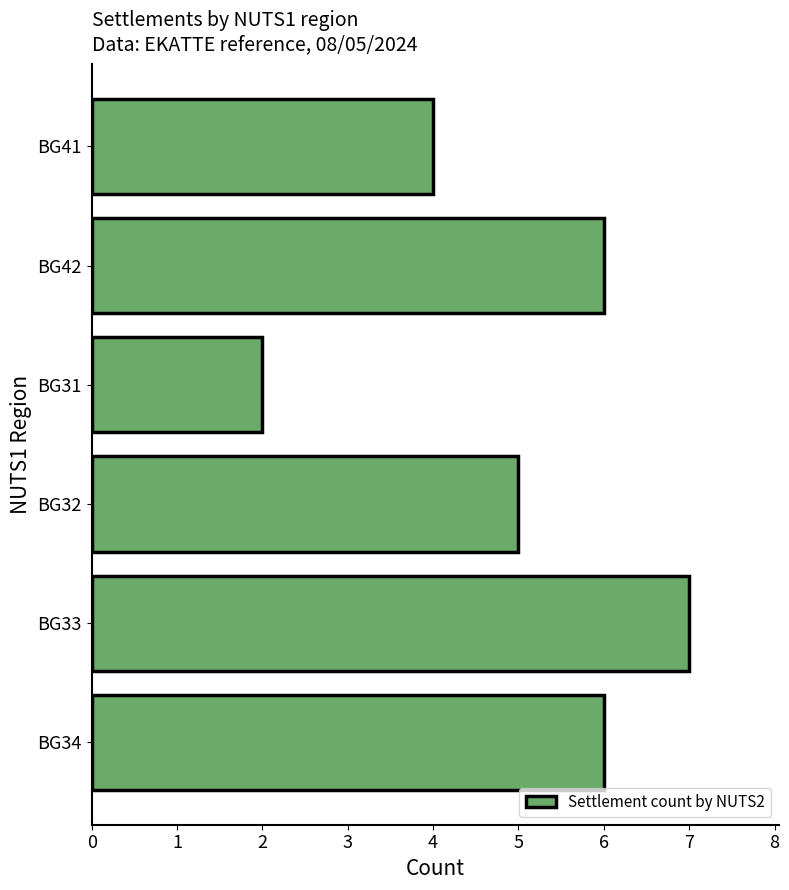

Reading top to bottom, list all the values displayed in this chart.

4	6	2	5	7	6